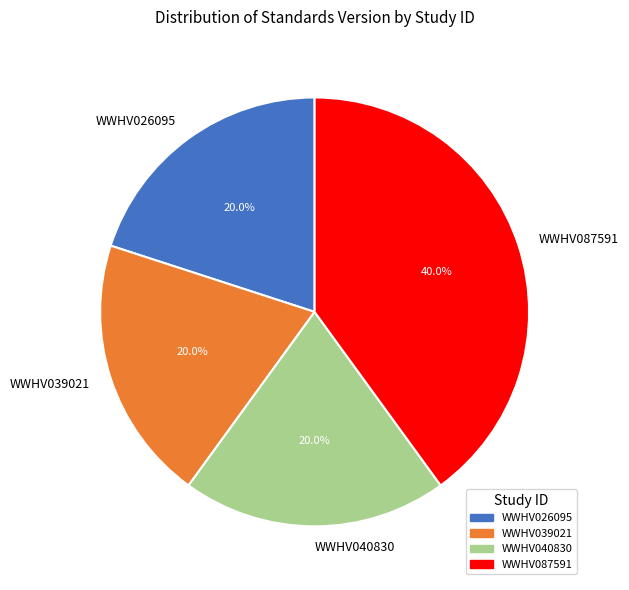

To the nearest percent, what portion does WWHV087591 represent?

40%